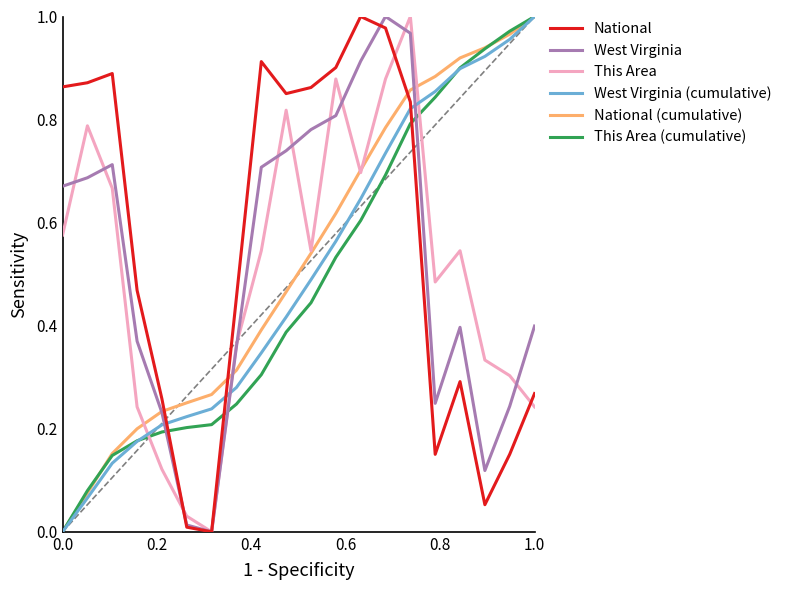

How many times do West Virginia and West Virginia (cumulative) cross each other?

3